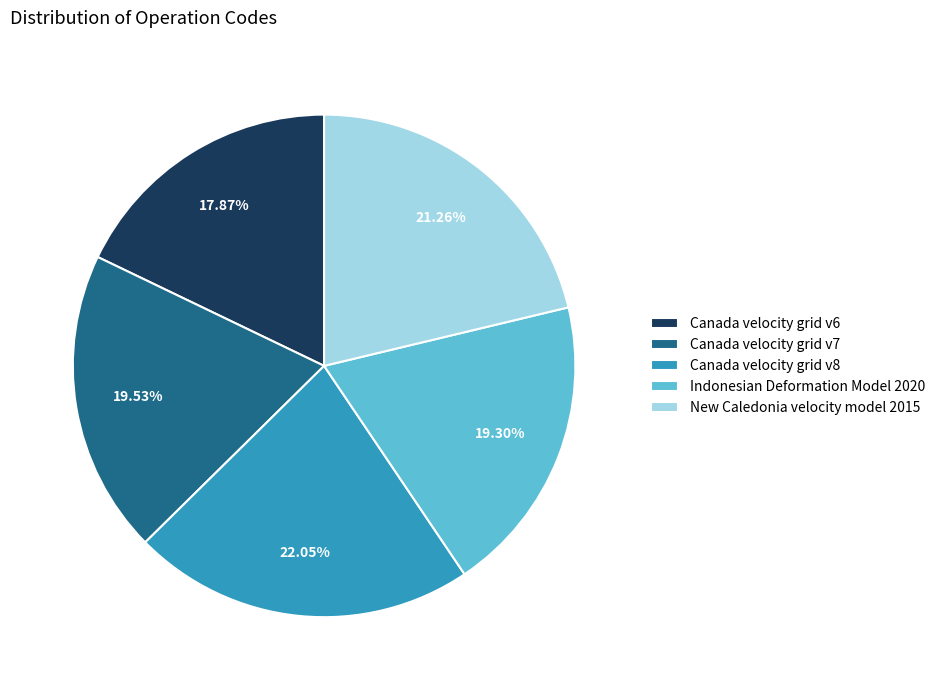

How many slices are in this pie chart?

5